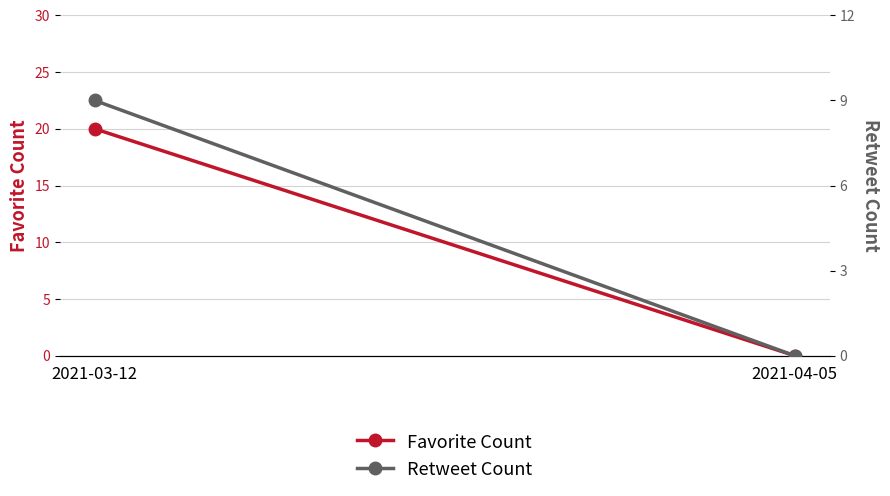

At which category is the sum across all series the highest?

2021-03-12